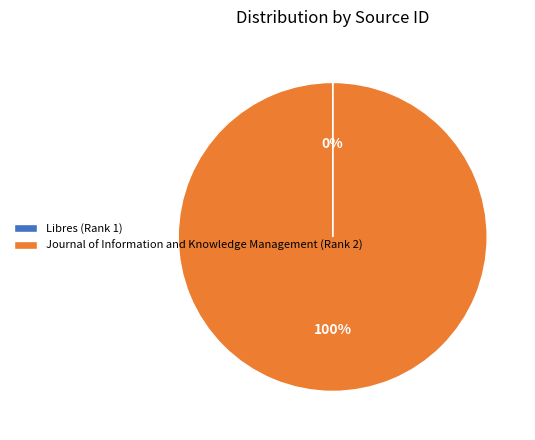

To the nearest percent, what is the average slice percentage?

50%